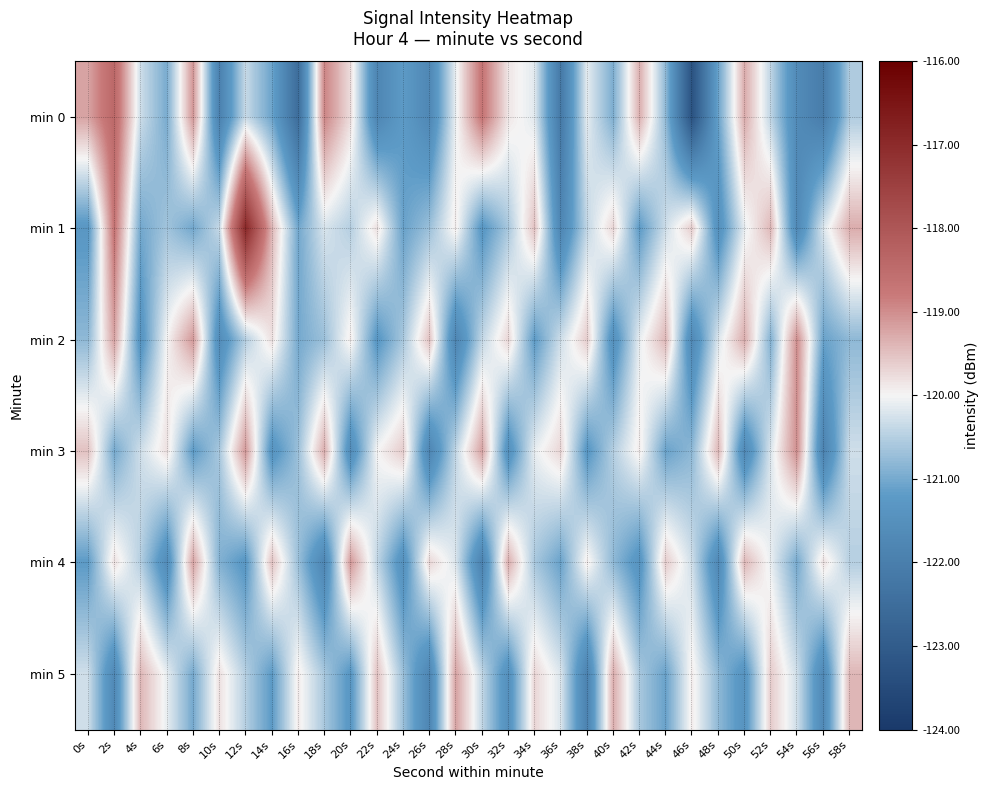

How many data points does each series have?

30